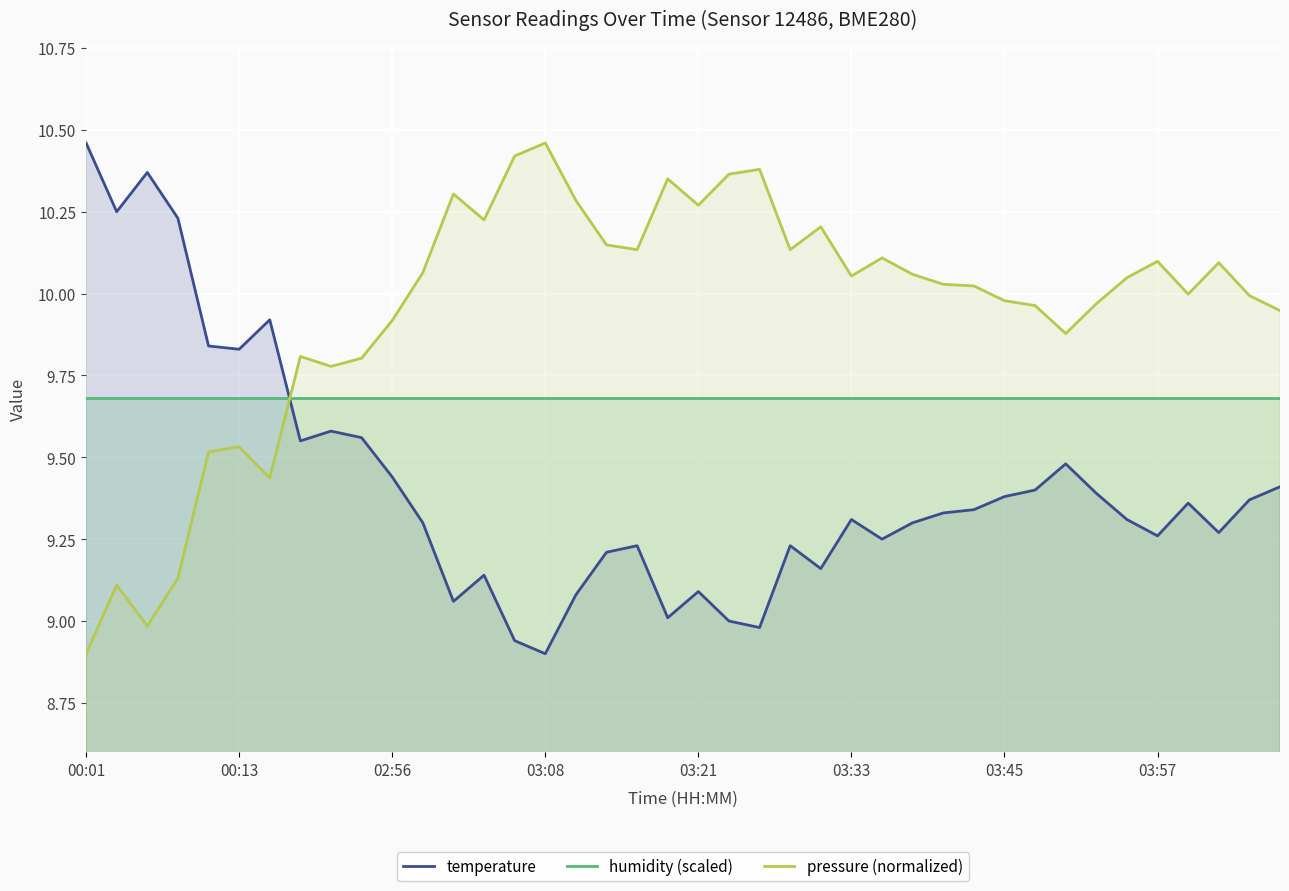

Which category has the highest value in the temperature series?

00:01